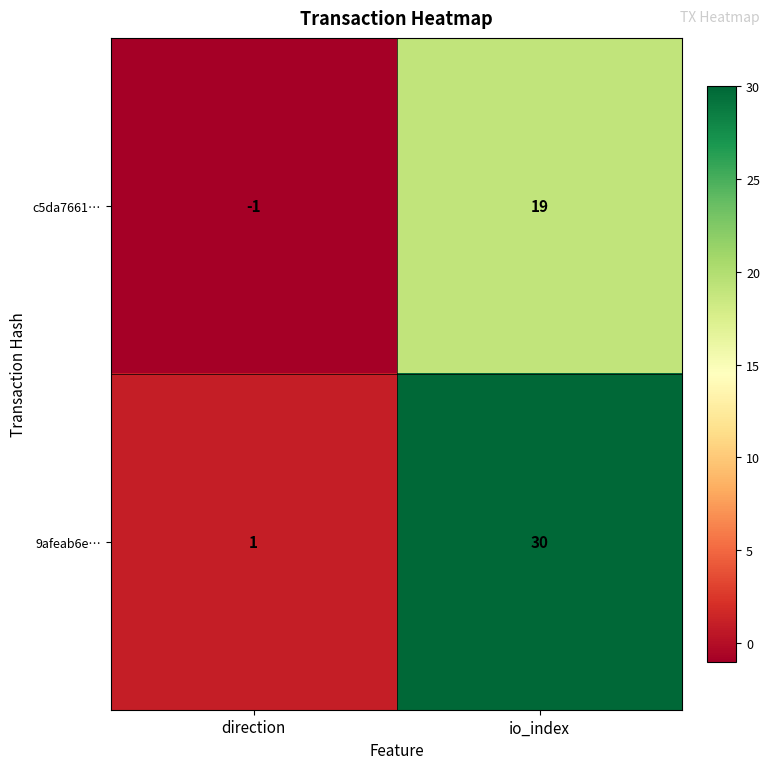

The value of c5da7661… at io_index is 19. True or false?

True